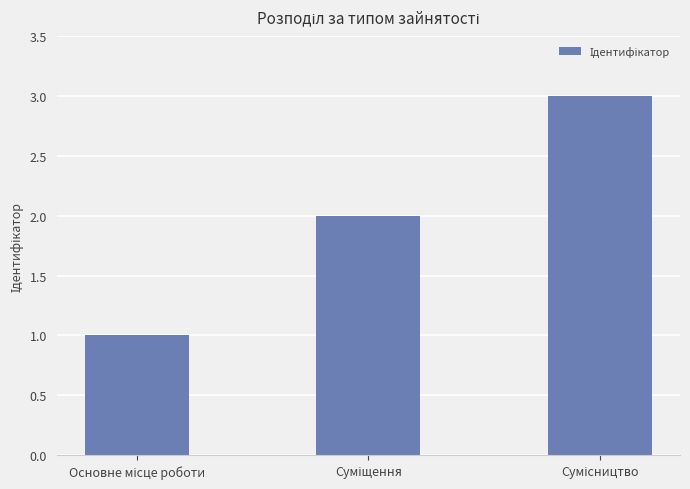

What is the greatest value displayed?

3